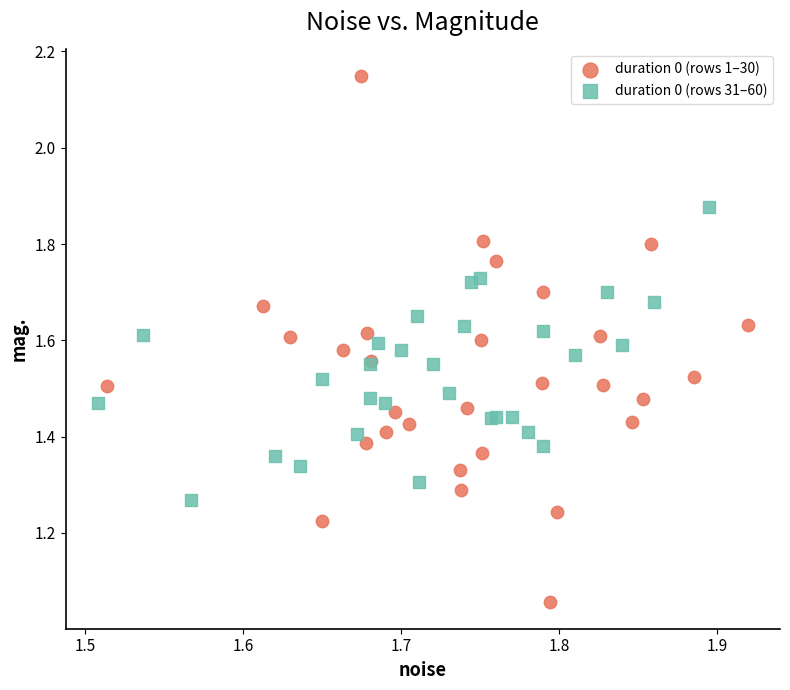

Which series has the widest spread of Y values?

duration 0 (rows 1–30)